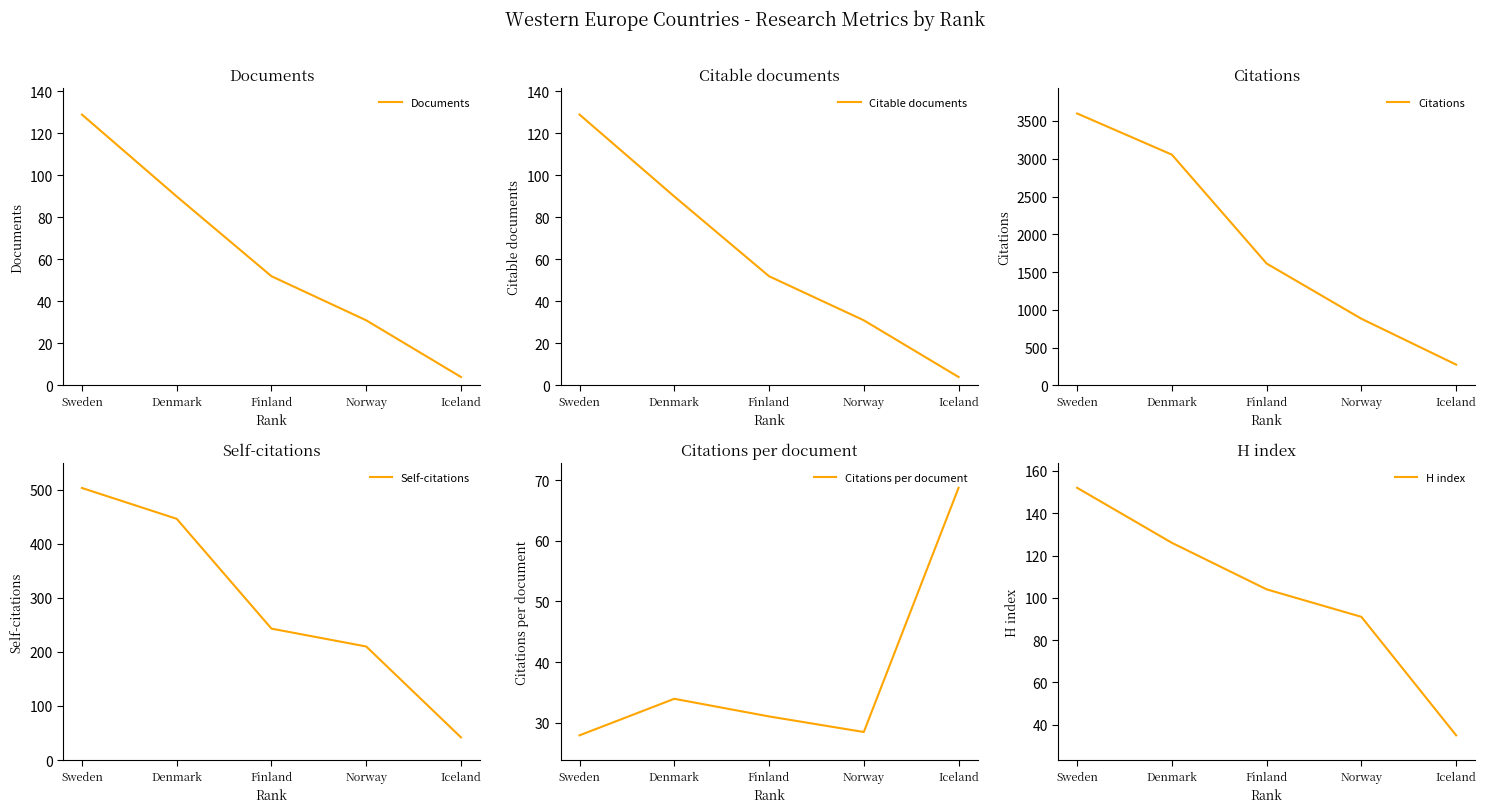

Is this an area chart (filled region under the line)?

No